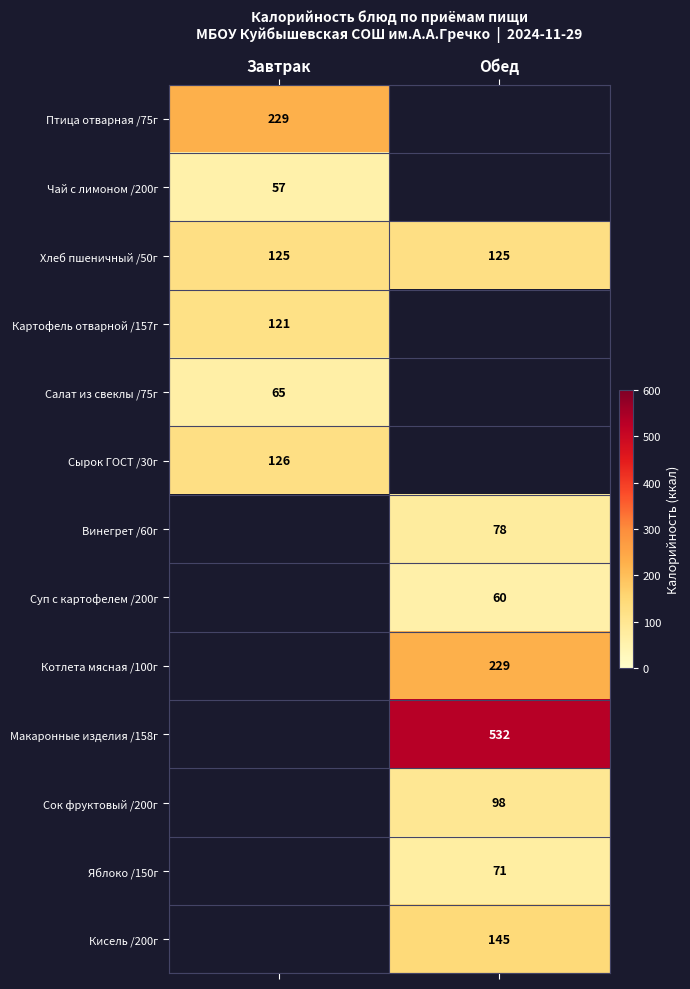

At how many categories does at least one series exceed 214?

2